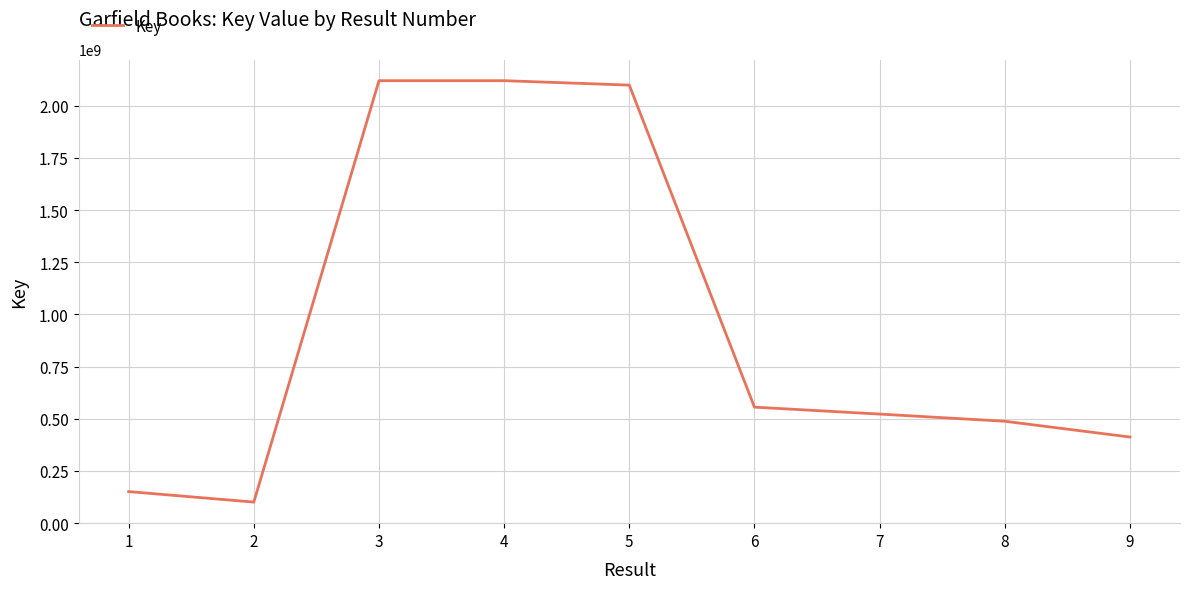

Between 9 and 7, which is larger?

7